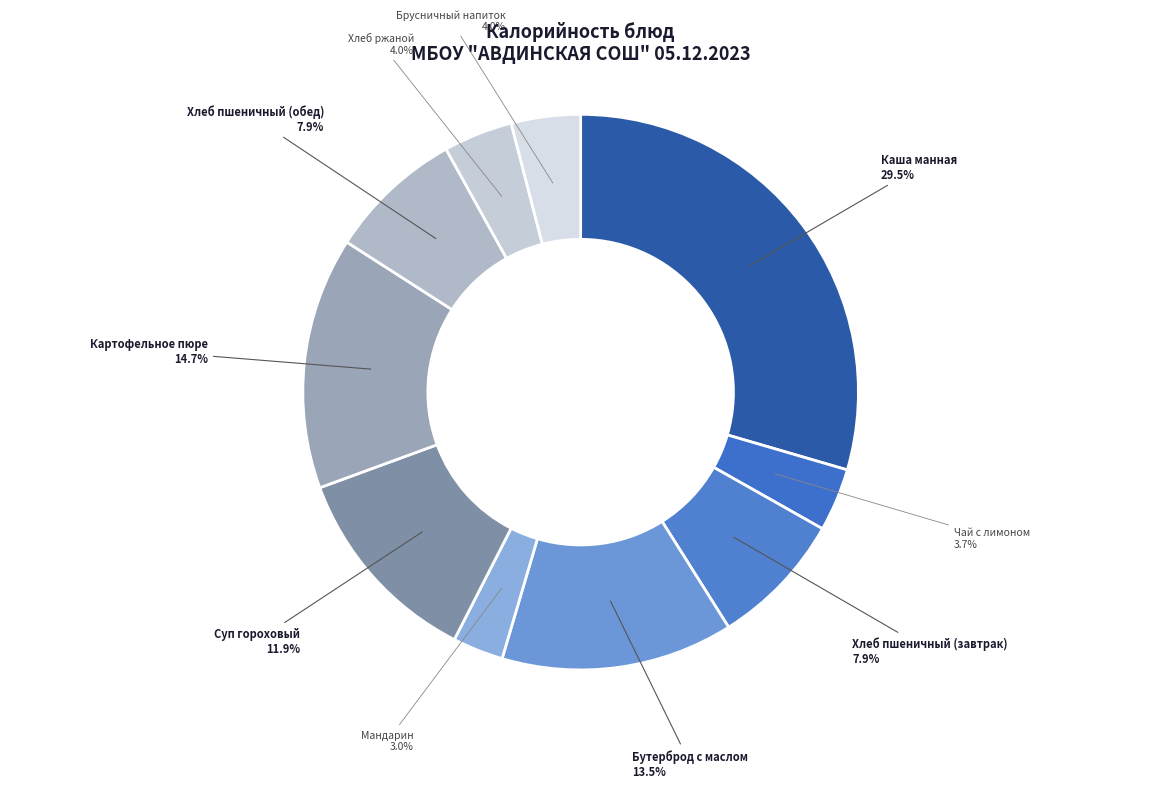

Which slice is the smallest?

Мандарин